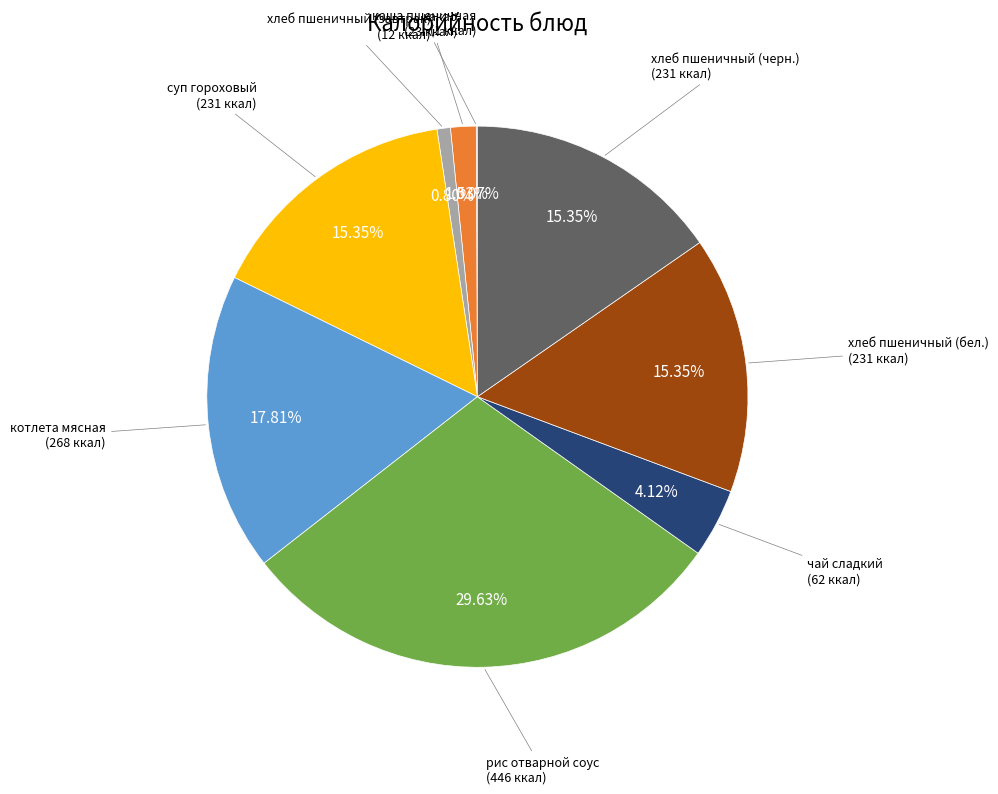

To the nearest percent, what is the average slice percentage?

11%